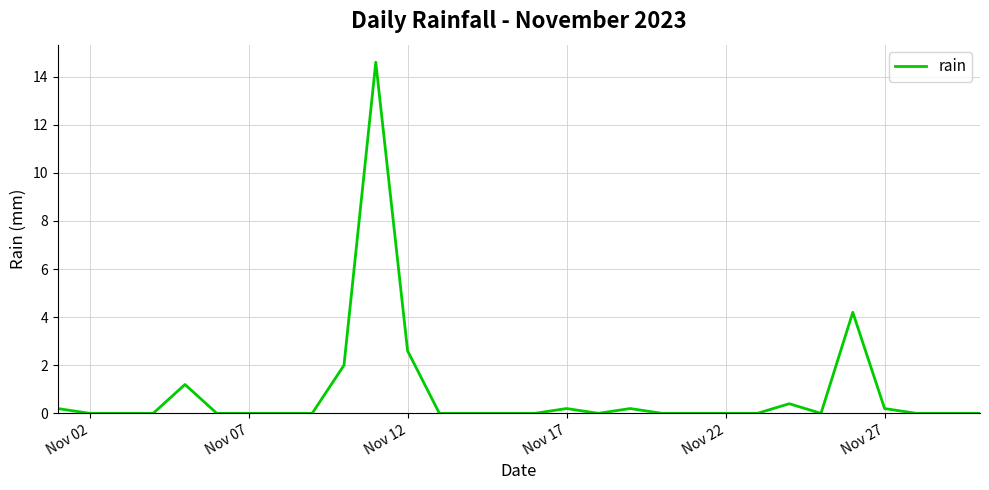

True or false: there are more than 0 points higher than both neighbors.

True